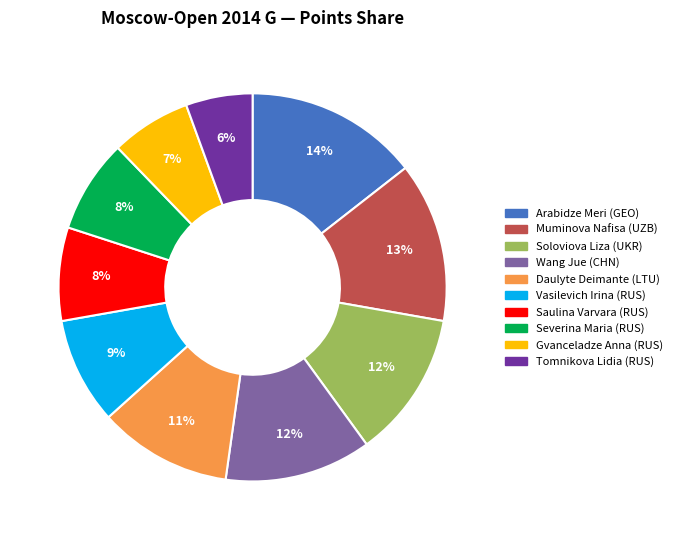

Is there a majority slice in this chart?

No